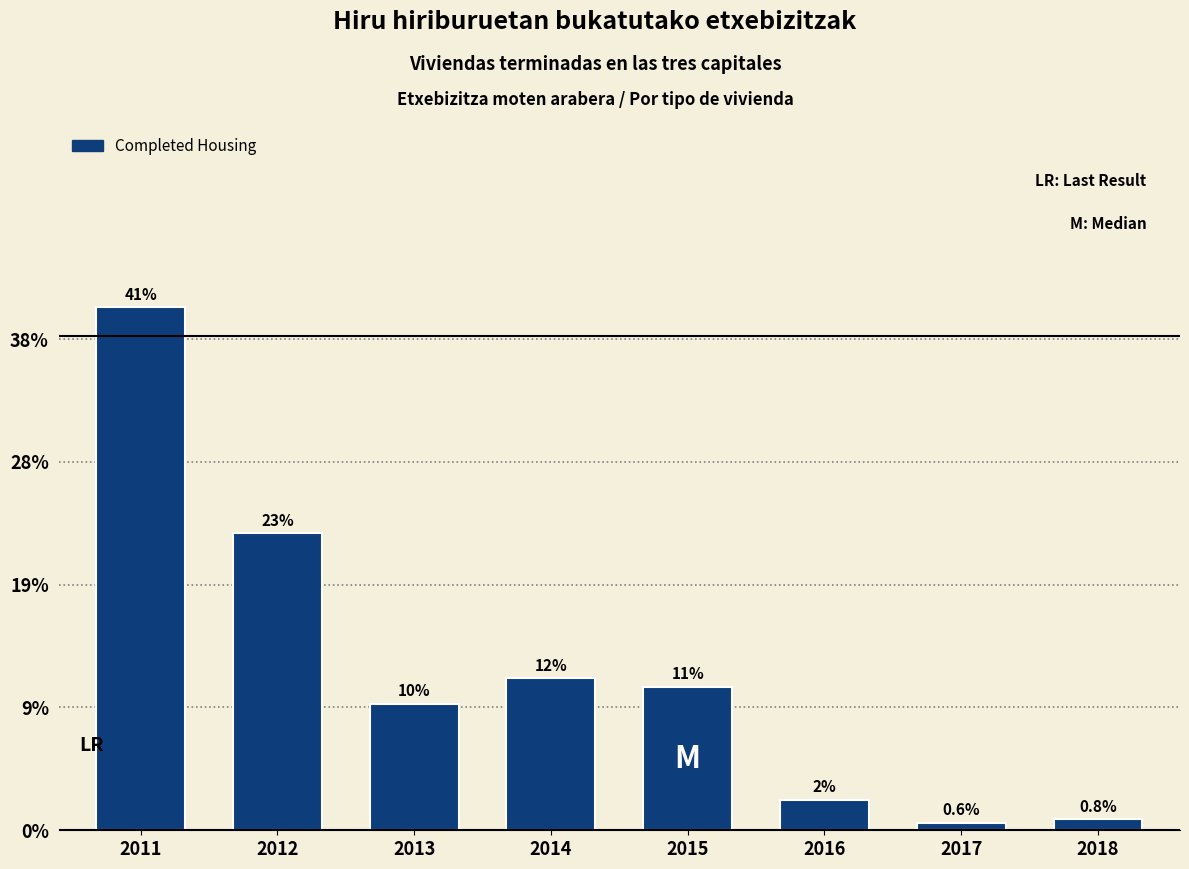

Does the chart contain any negative values?

No